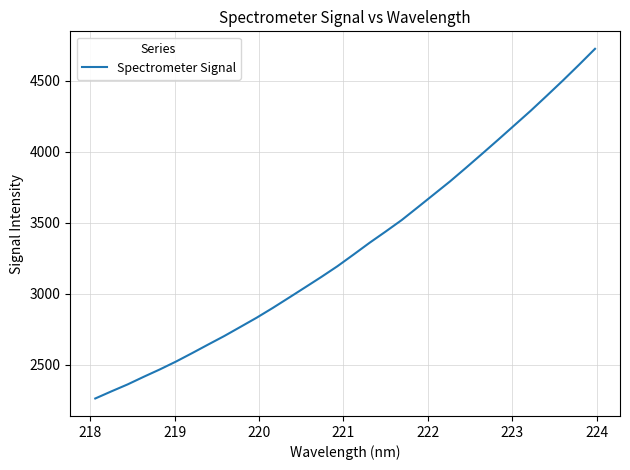

What is the maximum value shown in the chart?

4726.8